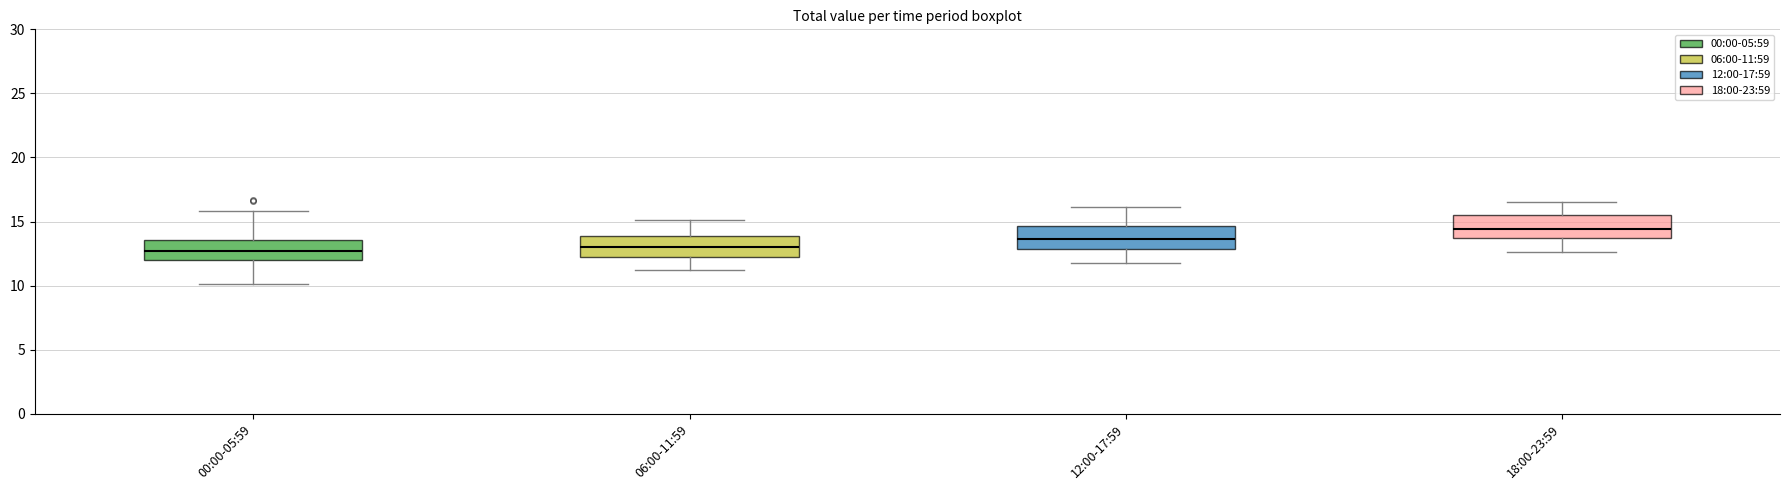

Reading left to right, transcribe this box plot: for each box, give where its median line is, the range the box spans, and where its two whiskers end, as read against the y-axis. The values are not printed on the chart, so give them approximately, as read against the axis.

00:00-05:59: median 12.5, box 12.0 to 13.5, whiskers 10.0 to 16.0
06:00-11:59: median 13.0, box 12.0 to 14.0, whiskers 11.0 to 15.0
12:00-17:59: median 13.5, box 13.0 to 14.5, whiskers 12.0 to 16.0
18:00-23:59: median 14.5, box 13.5 to 15.5, whiskers 12.5 to 16.5